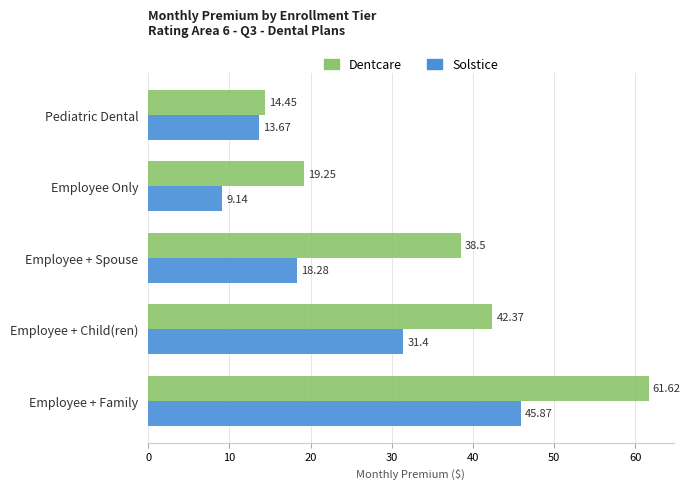

Where is Dentcare nearest to the value 38?

Employee + Spouse